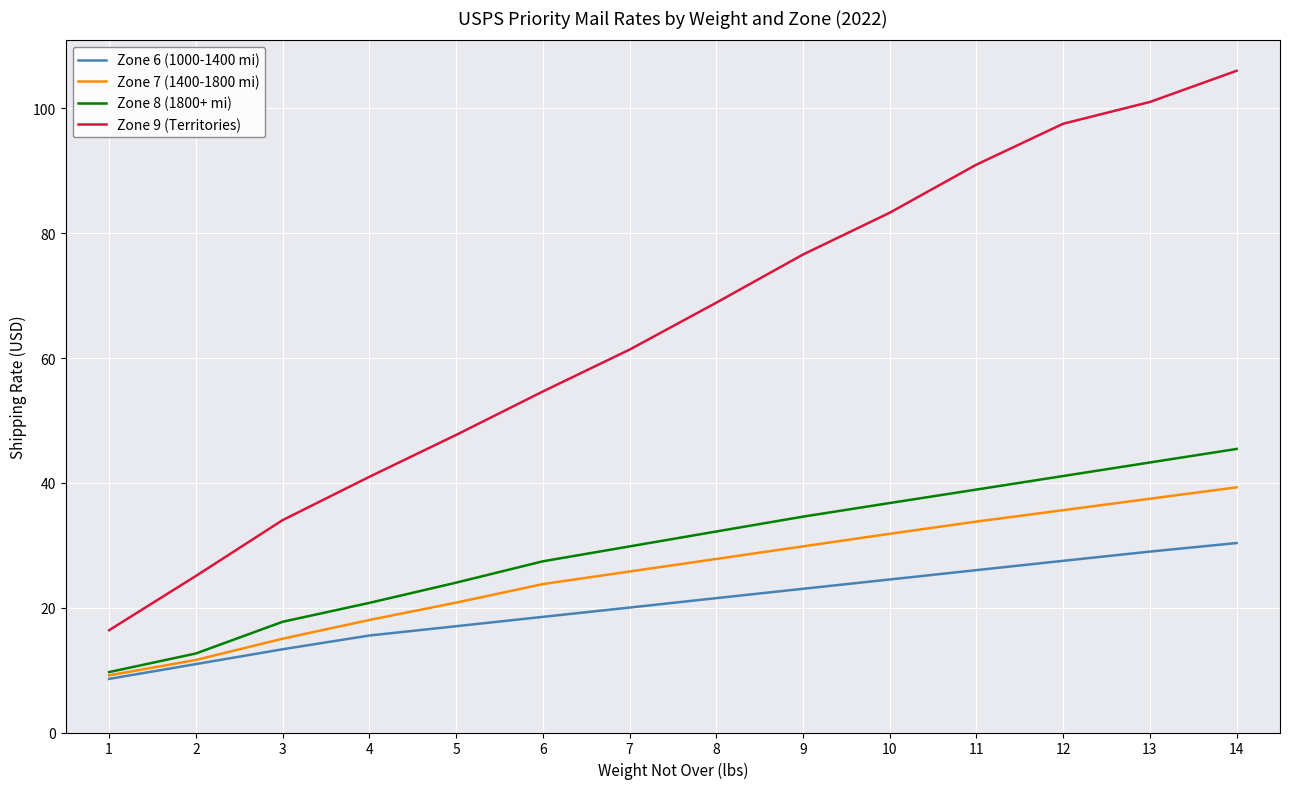

The value of Zone 8 (1800+ mi) at 10 is 36.8. True or false?

True